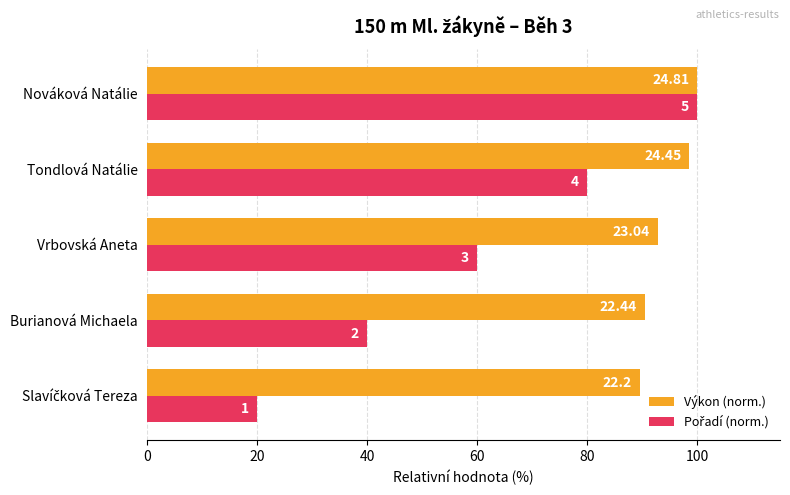

What is the difference between the maximum and minimum values in the Pořadí (norm.) series?

80.0